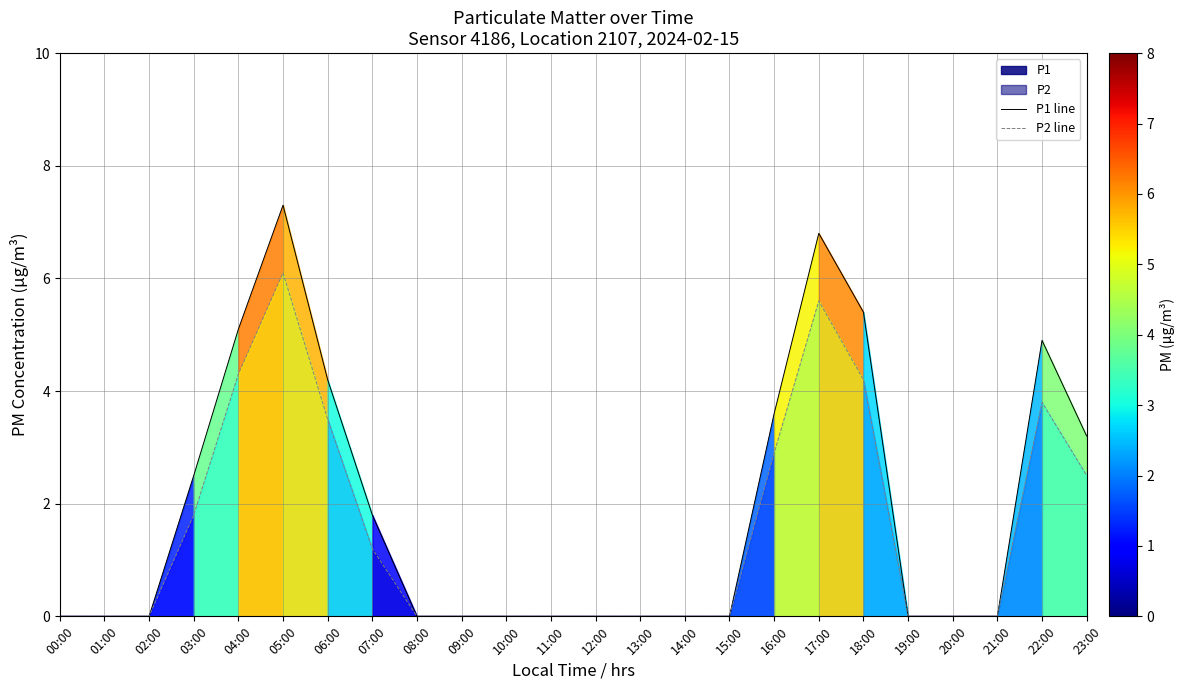

The value of P1 line at 08:00 is 0.0. True or false?

True